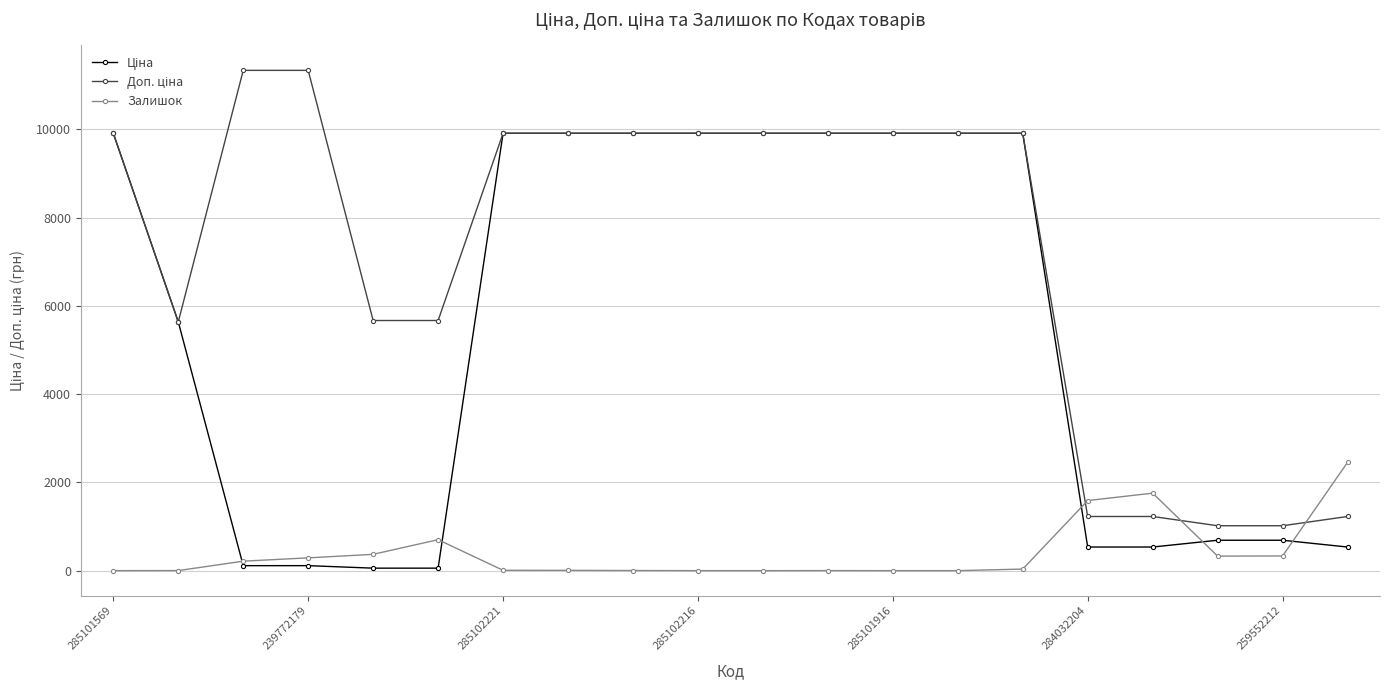

True or false: Залишок has more than 1 interior local peaks.

True